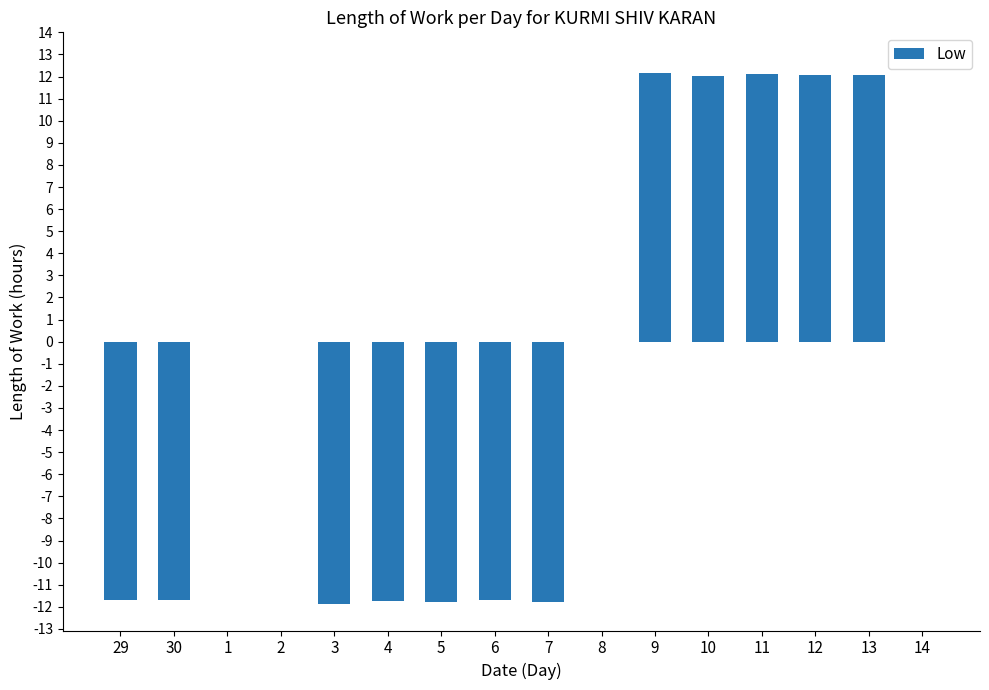

The chart shows a value of 12.1 at 9. True or false?

True